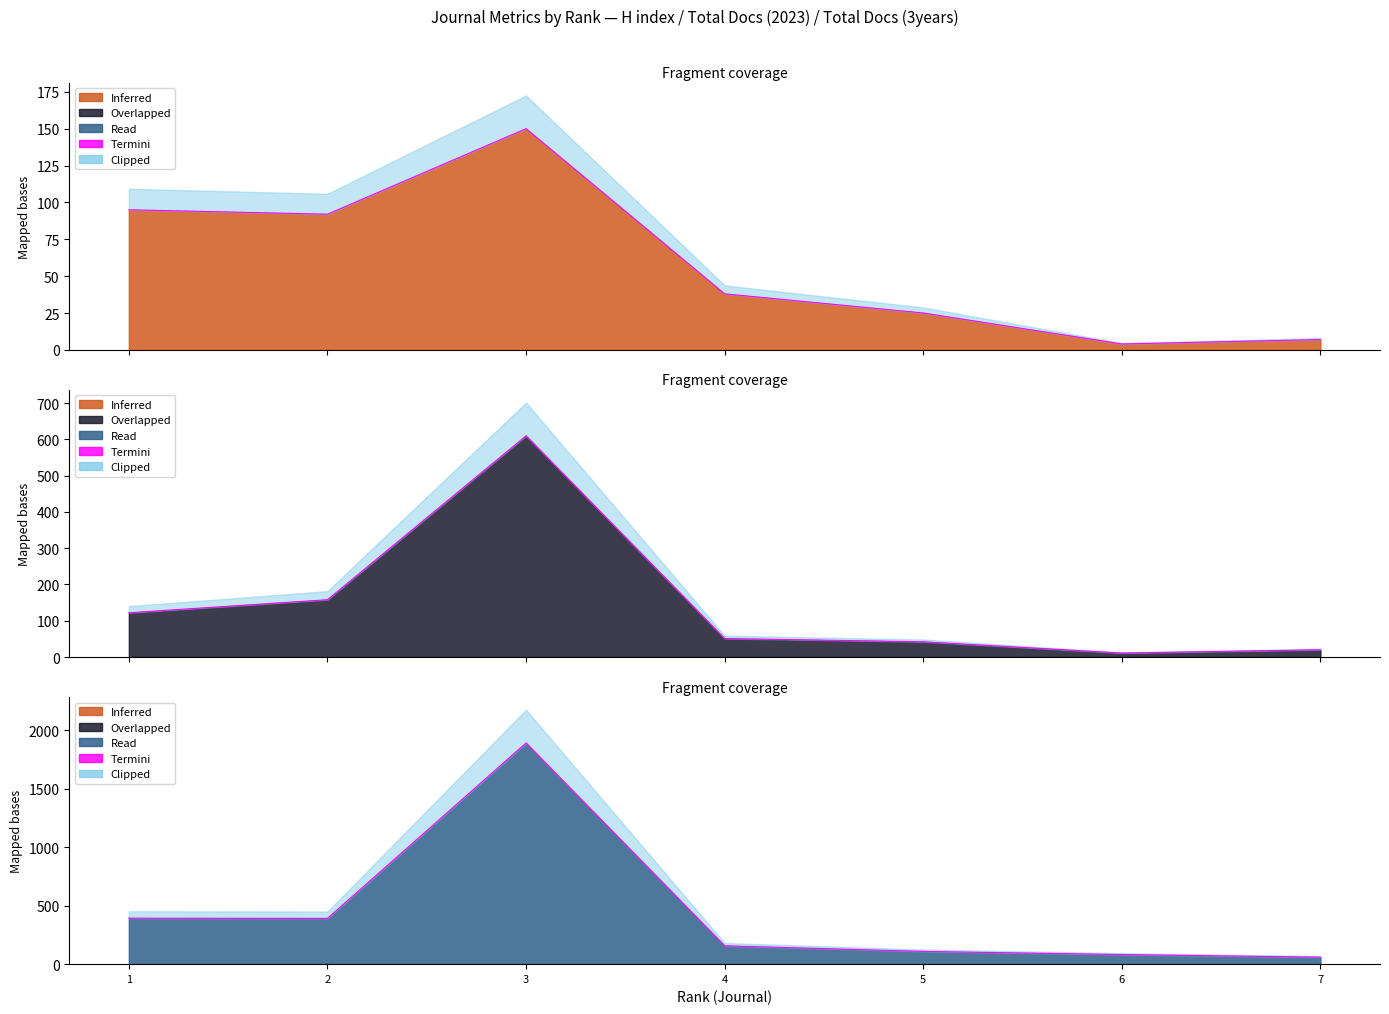

Which has a higher value, 4 or 2?

2